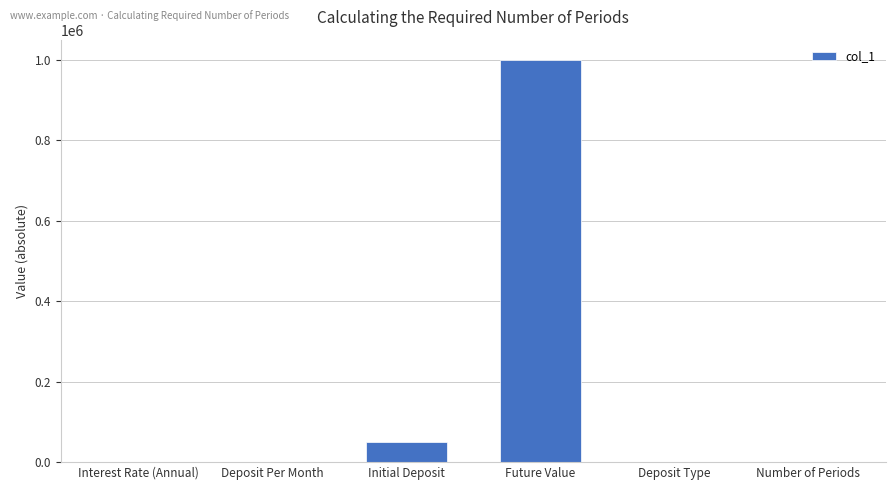

Which has a higher value, Deposit Type or Future Value?

Future Value